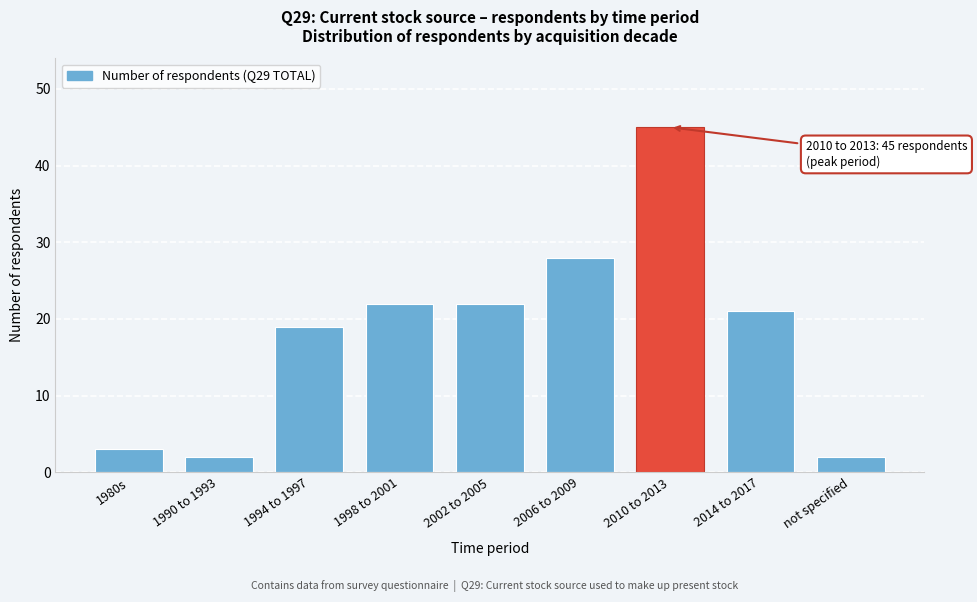

Reading right to left, list all the values displayed in this chart.

not specified=2	2014 to 2017=21	2010 to 2013=45	2006 to 2009=28	2002 to 2005=22	1998 to 2001=22	1994 to 1997=19	1990 to 1993=2	1980s=3